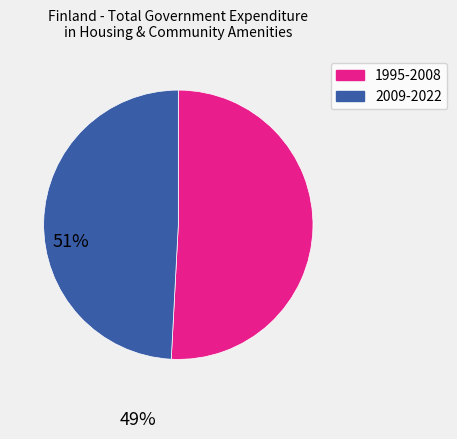

How many slices are in this pie chart?

2